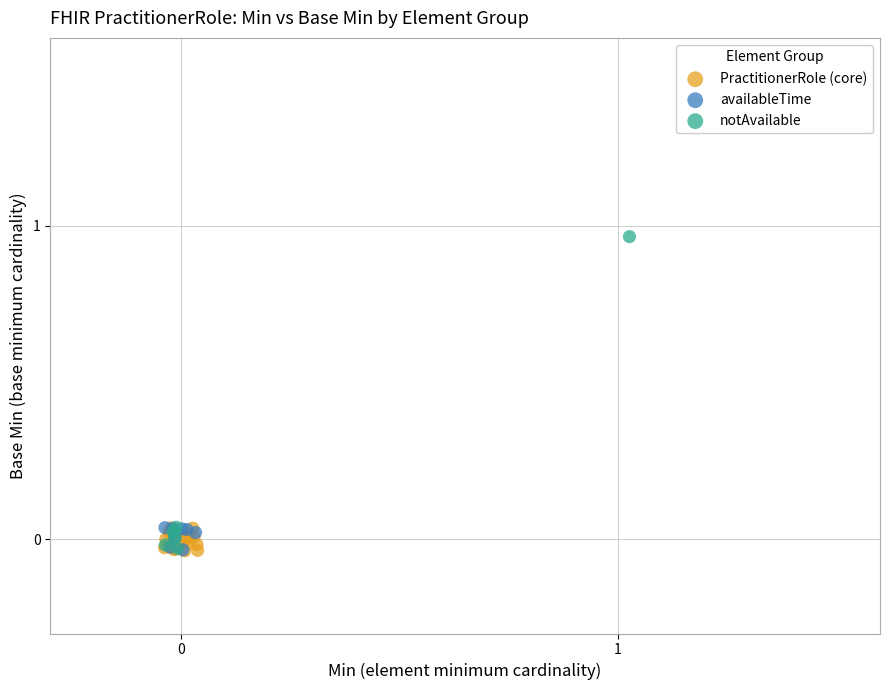

Which series reaches the maximum Y coordinate?

notAvailable